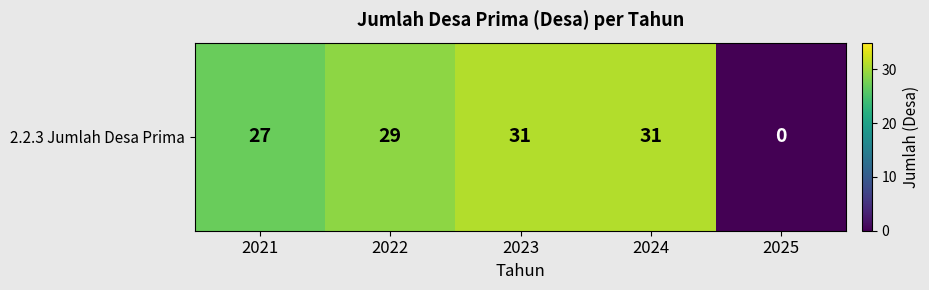

Where is the data nearest to the value 15?

2021